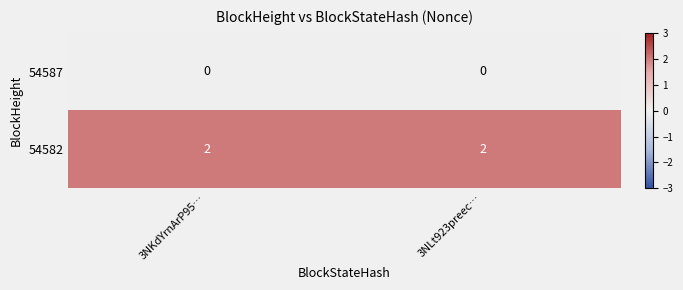

Which series has the largest total across all categories?

54582